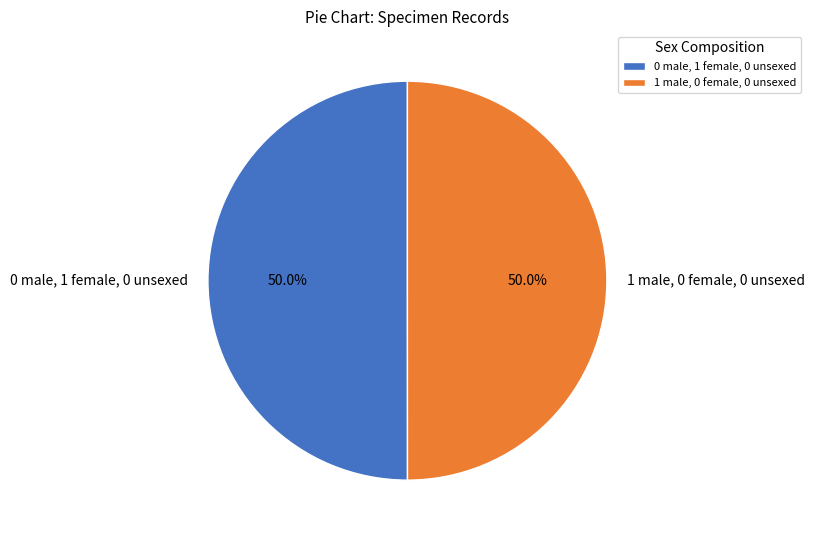

What is the ratio of the value at 0 male, 1 female, 0 unsexed to the value at 1 male, 0 female, 0 unsexed?

1.0